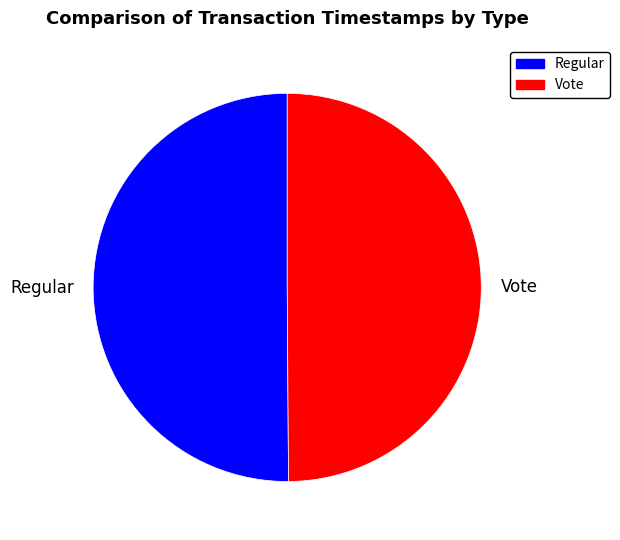

Approximately how many times larger is the value at Vote compared to Regular?

1.0